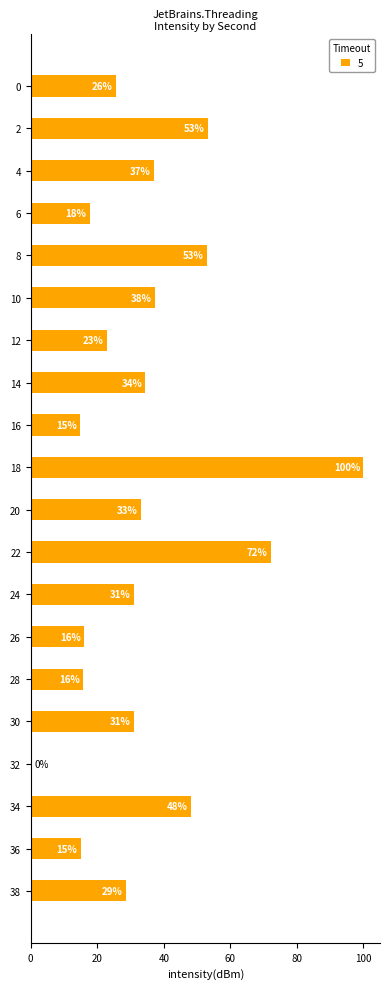

Where is the data nearest to the value 50?

34